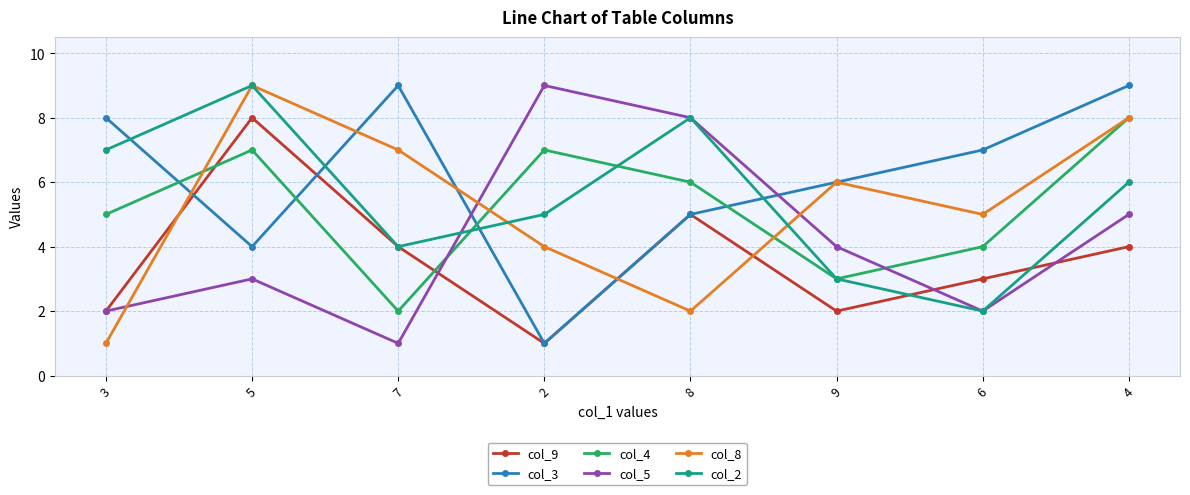

Between 2 and 4, which series saw the biggest shift?

col_3